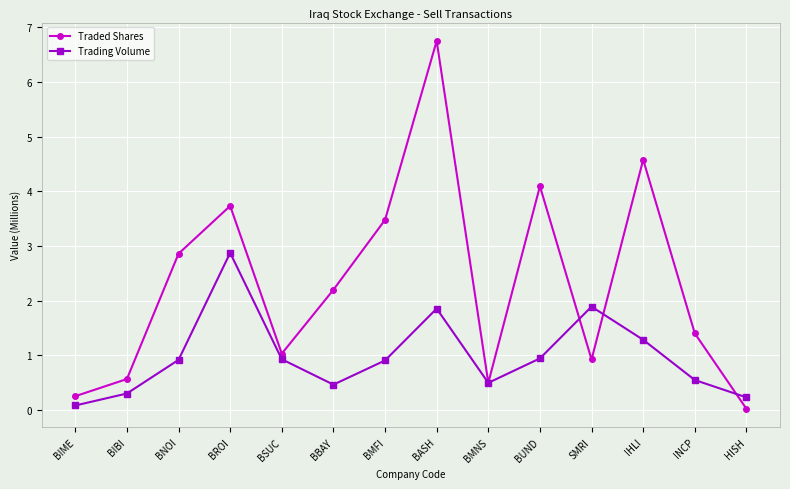

How many lines are shown in the chart?

2